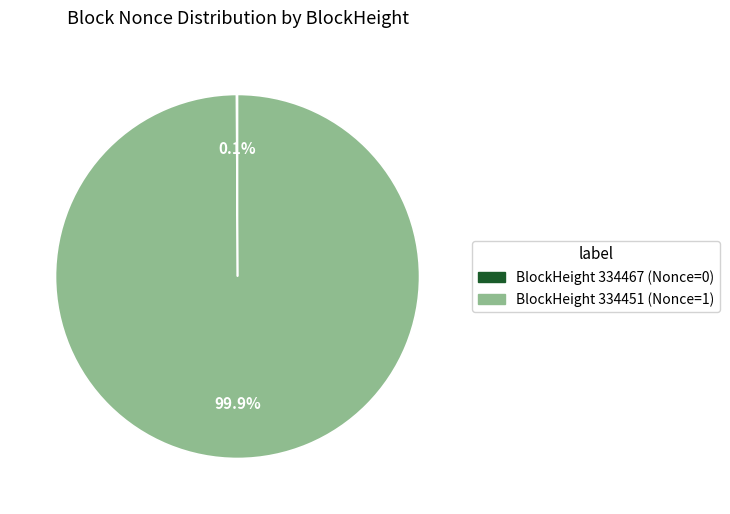

Does any single category account for the majority?

Yes